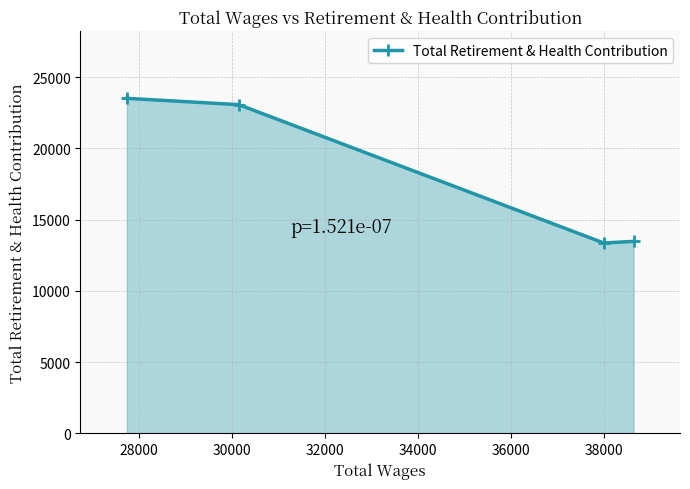

How many lines are shown in the chart?

1